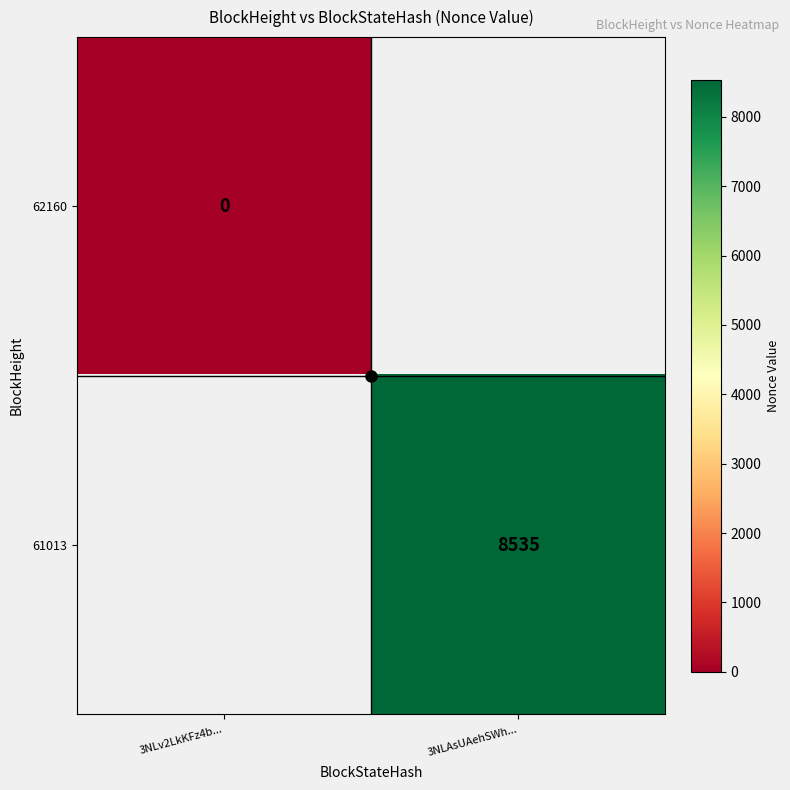

Rank the series by their average value, from lowest to highest.

62160, 61013